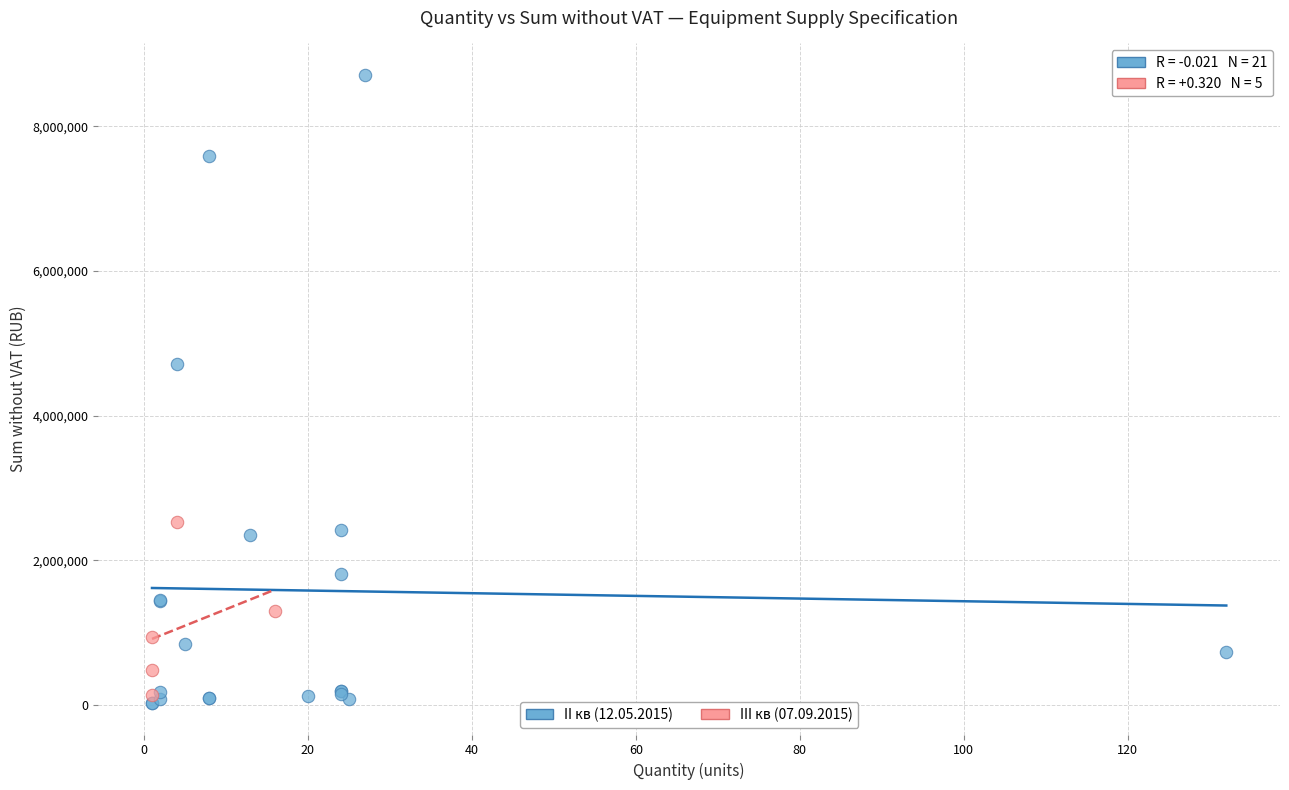

Which series contains the lowest Y value?

II кв (12.05.2015)